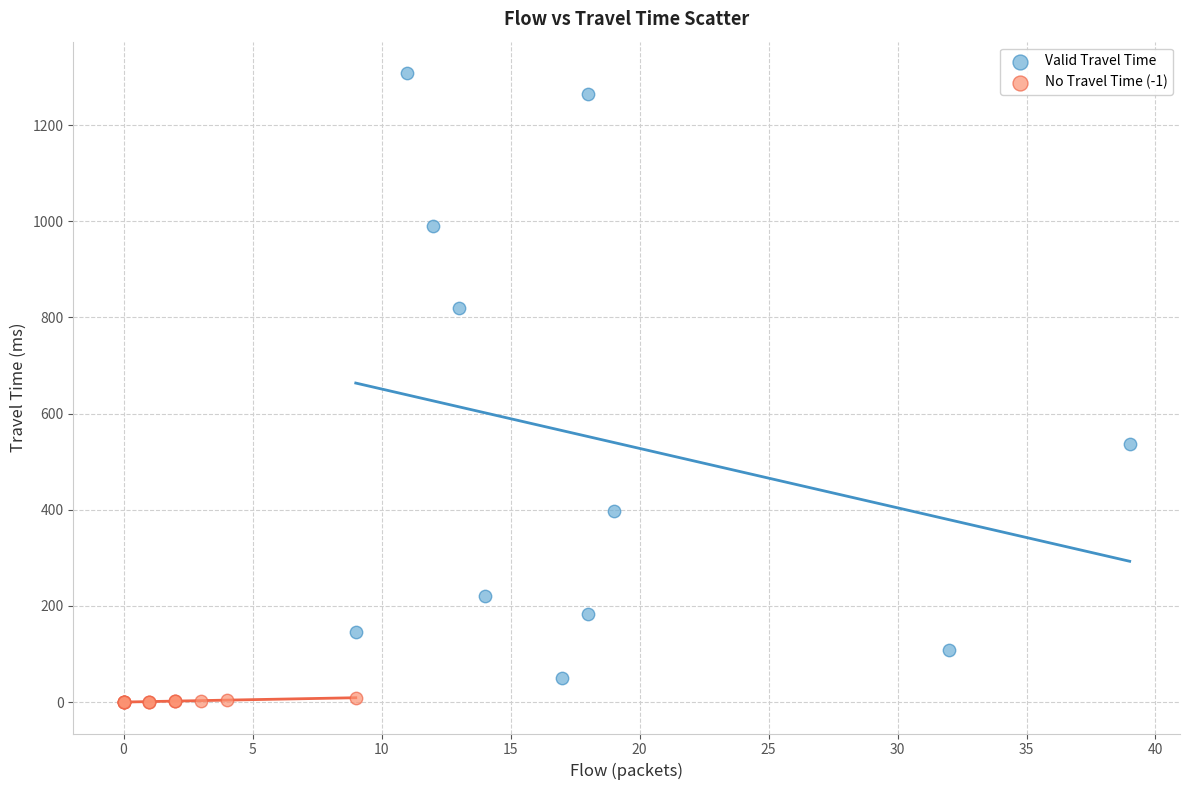

Which series reaches the maximum Y coordinate?

Valid Travel Time